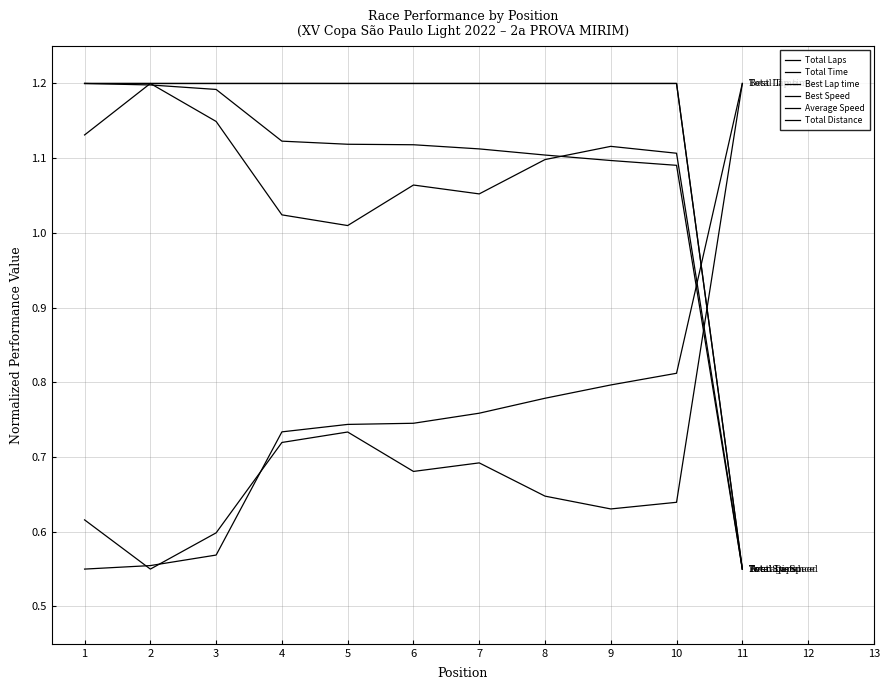

What is the difference between the highest and lowest values at 10?

0.6